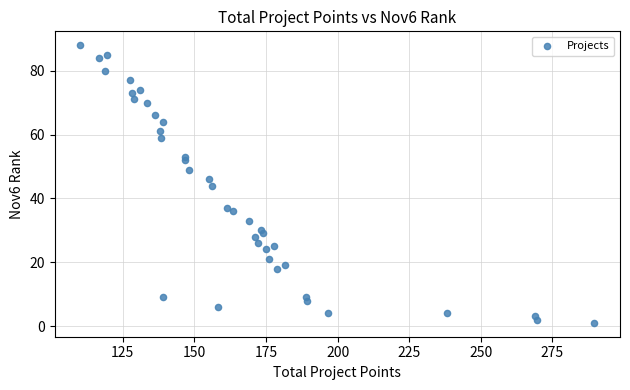

What is the range of Y values (max minus min)?

87